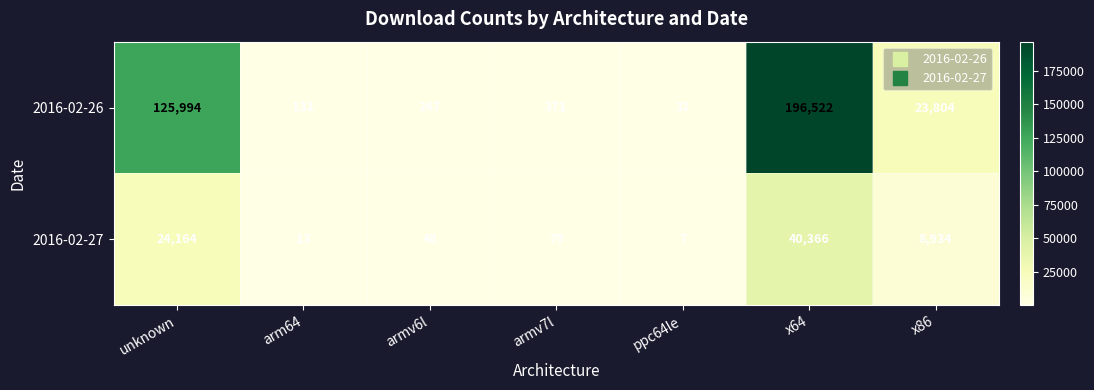

What is the average value of the 2016-02-27 series?

10516